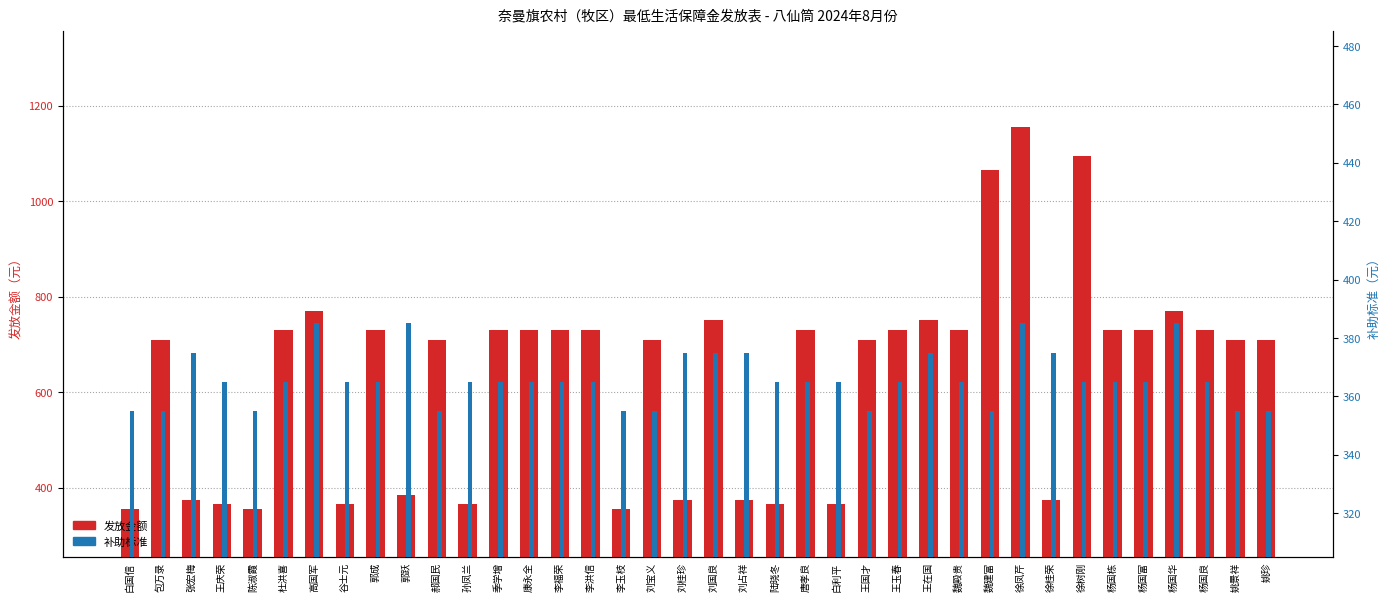

What are all the series names shown in the legend?

发放金额, 补助标准